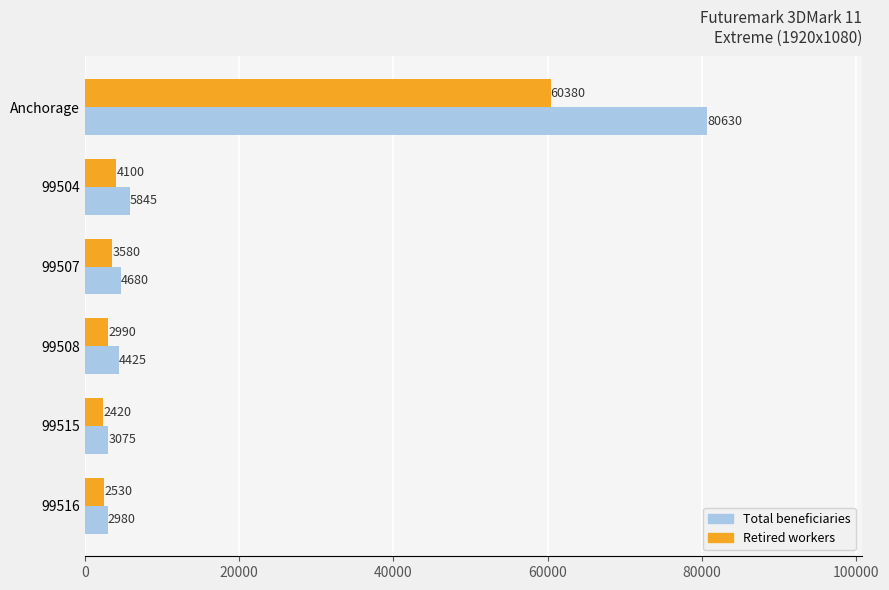

What is the highest value of the Retired workers series?

60380